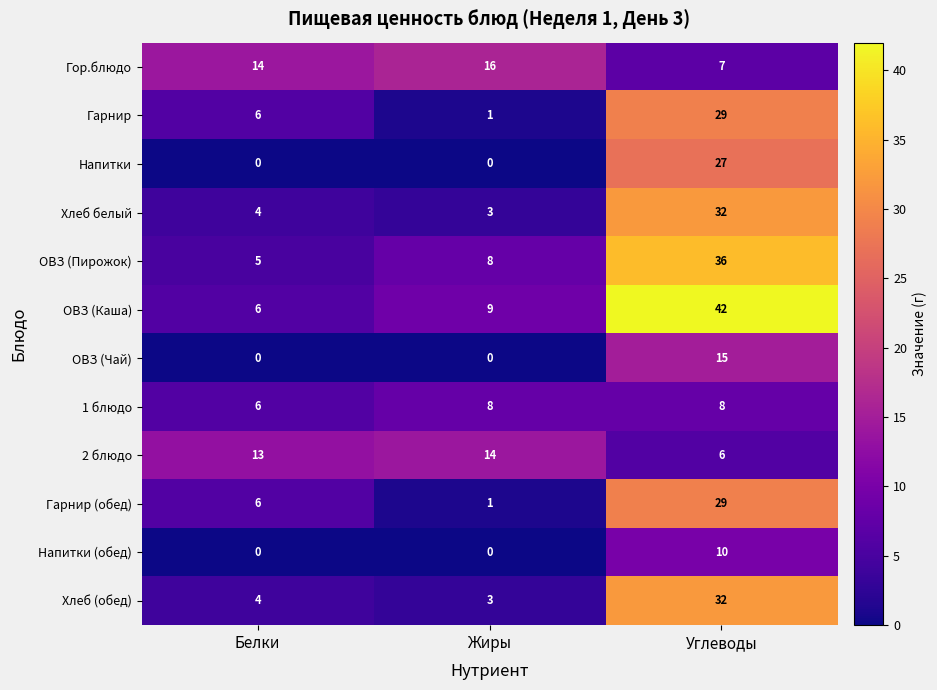

Count the Напитки values in the range 0 to 27.

3